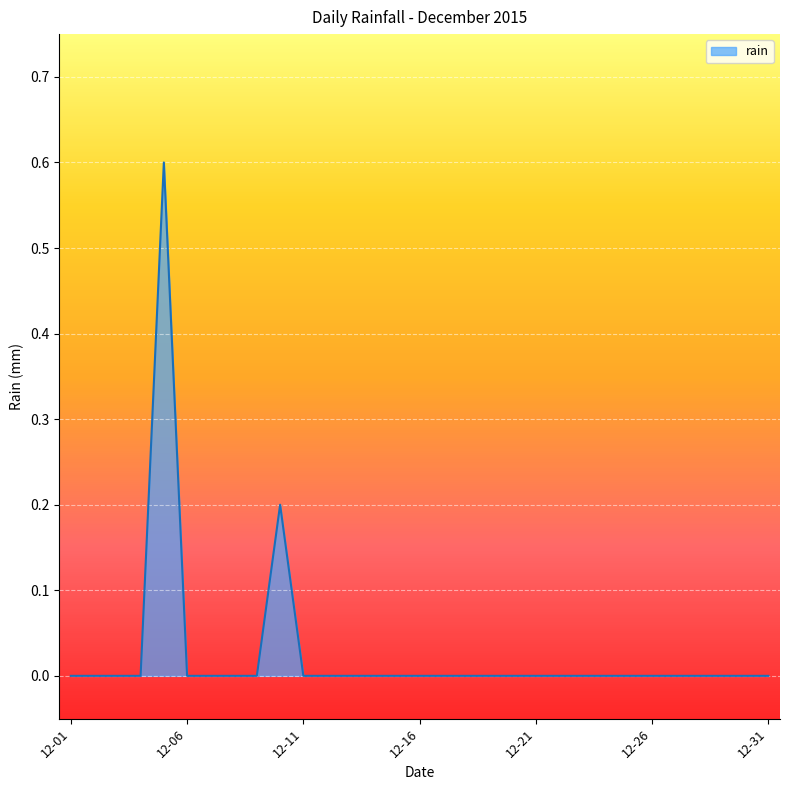

What is the difference between the maximum and minimum values?

0.6